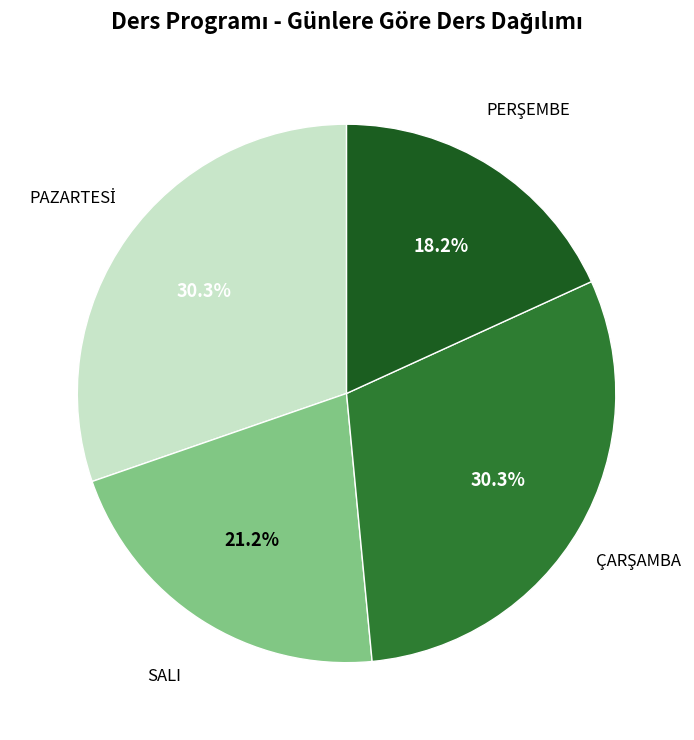

Does any single category account for the majority?

No